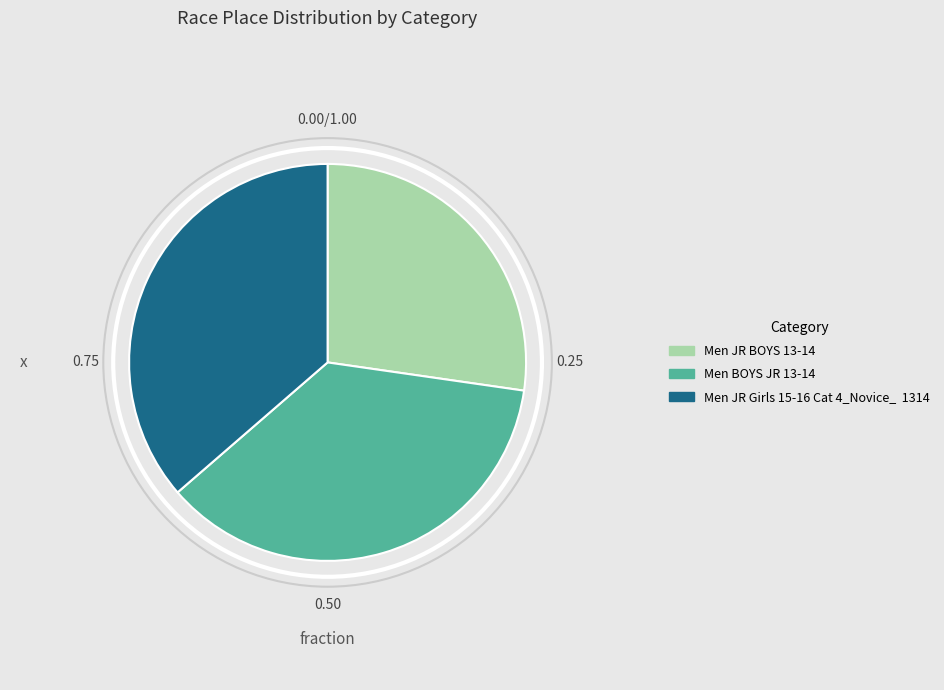

Is Men JR BOYS 13-14 the majority of the pie?

No